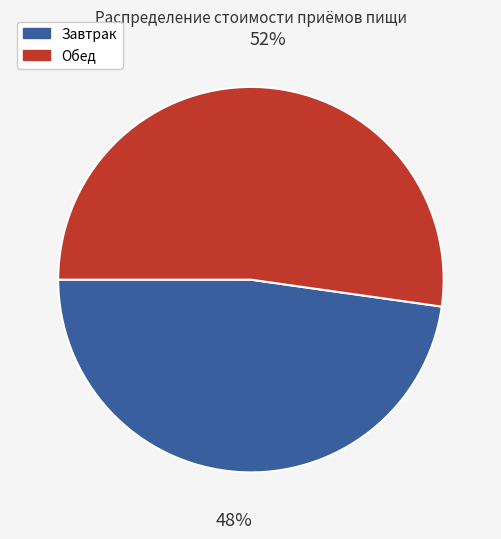

What percentage is the Обед slice, to the nearest percent?

52%